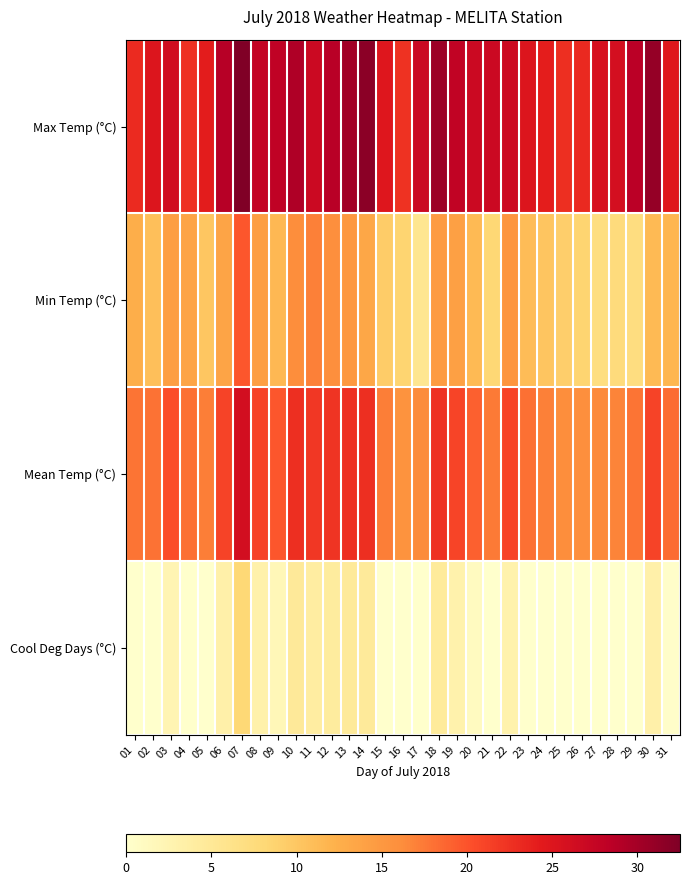

At how many categories does at least one series exceed 6?

31